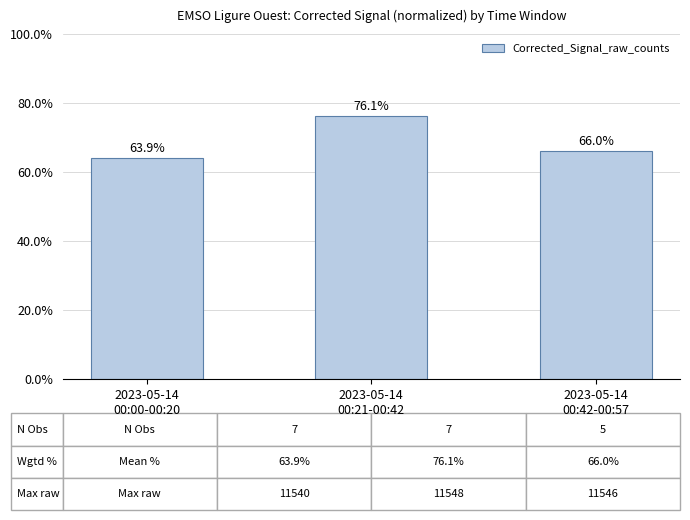

Is it true that the value at 2023-05-14
00:00-00:20 is 63.9?

True